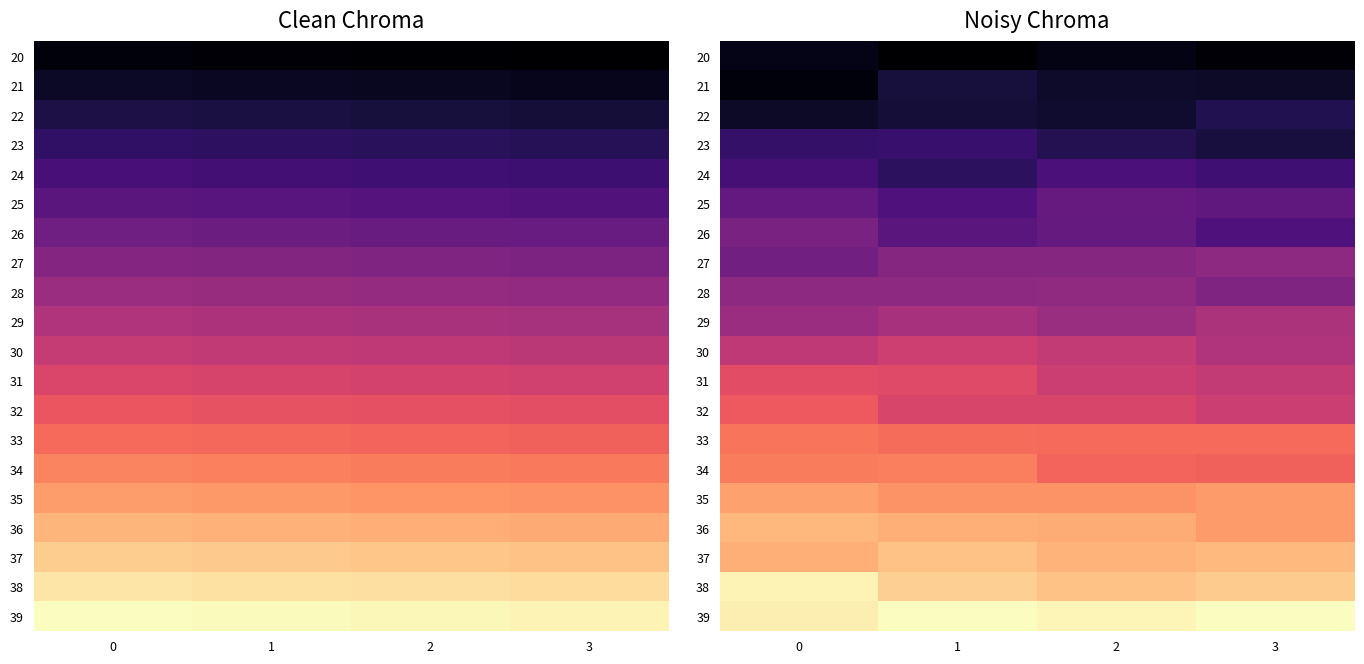

Rank the series by their maximum value, from highest to lowest.

39, 38, 37, 36, 35, 34, 33, 32, 31, 30, 29, 28, 27, 26, 25, 24, 23, 22, 21, 20